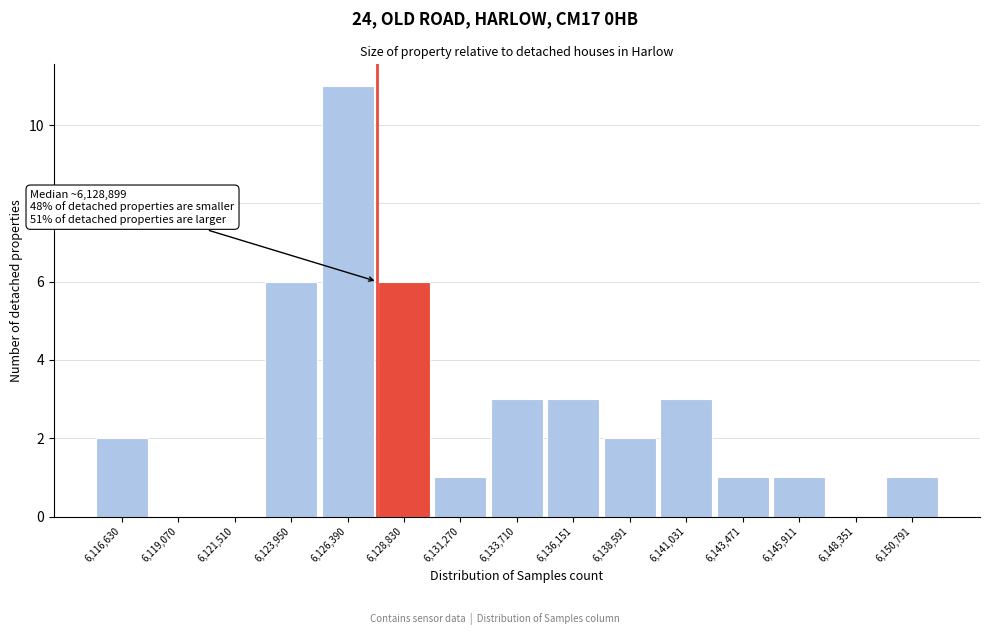

Reading left to right, transcribe all the data shown in this chart.

6,116,630=2	6,119,070=0	6,121,510=0	6,123,950=6	6,126,390=11	6,128,830=6	6,131,270=1	6,133,710=3	6,136,151=3	6,138,591=2	6,141,031=3	6,143,471=1	6,145,911=1	6,148,351=0	6,150,791=1